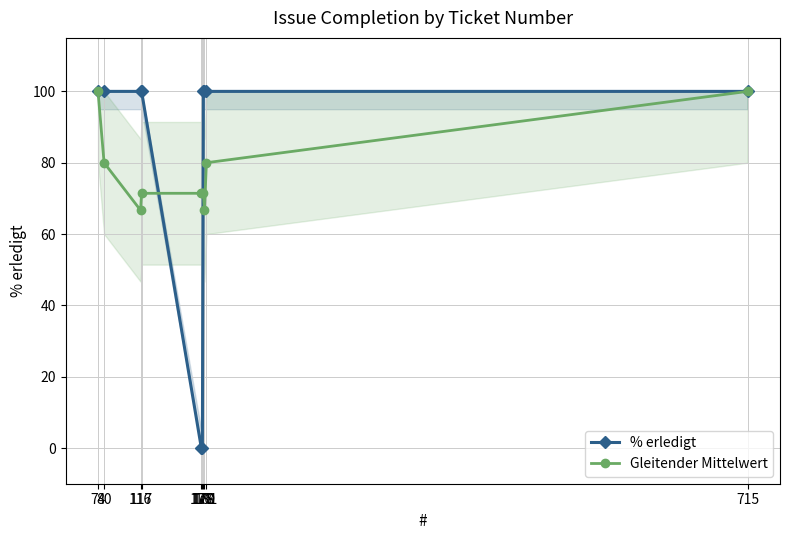

Reading right to left, transcribe all the data shown in this chart.

% erledigt: 715=100.0	181=100.0	179=100.0	178=100.0	177=0.0	176=0.0	117=100.0	116=100.0	80=100.0	74=100.0
Gleitender Mittelwert: 715=100.0	181=80.0	179=66.7	178=71.4	177=71.4	176=71.4	117=71.4	116=66.7	80=80.0	74=100.0